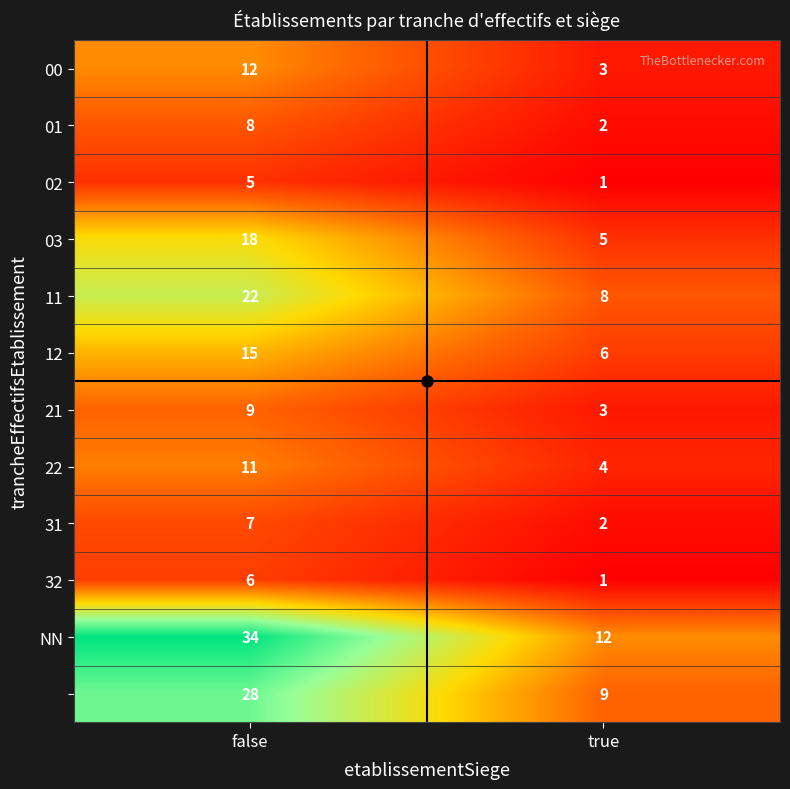

What is the total value across all series at true?

56